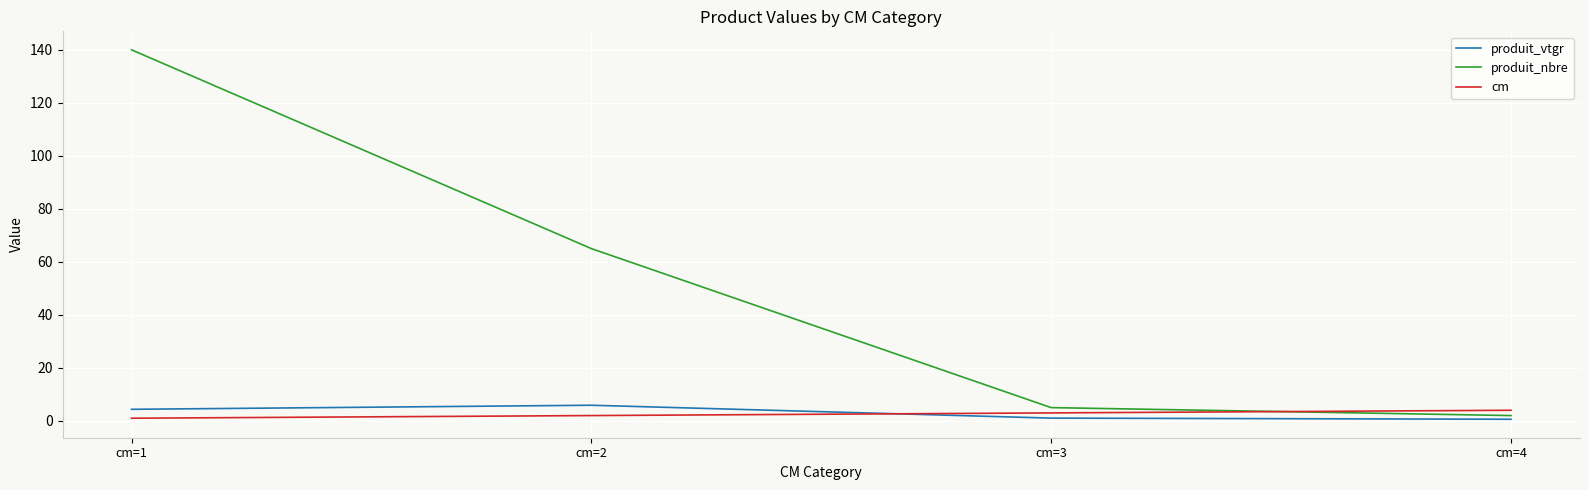

How many distinct data groups are displayed?

3